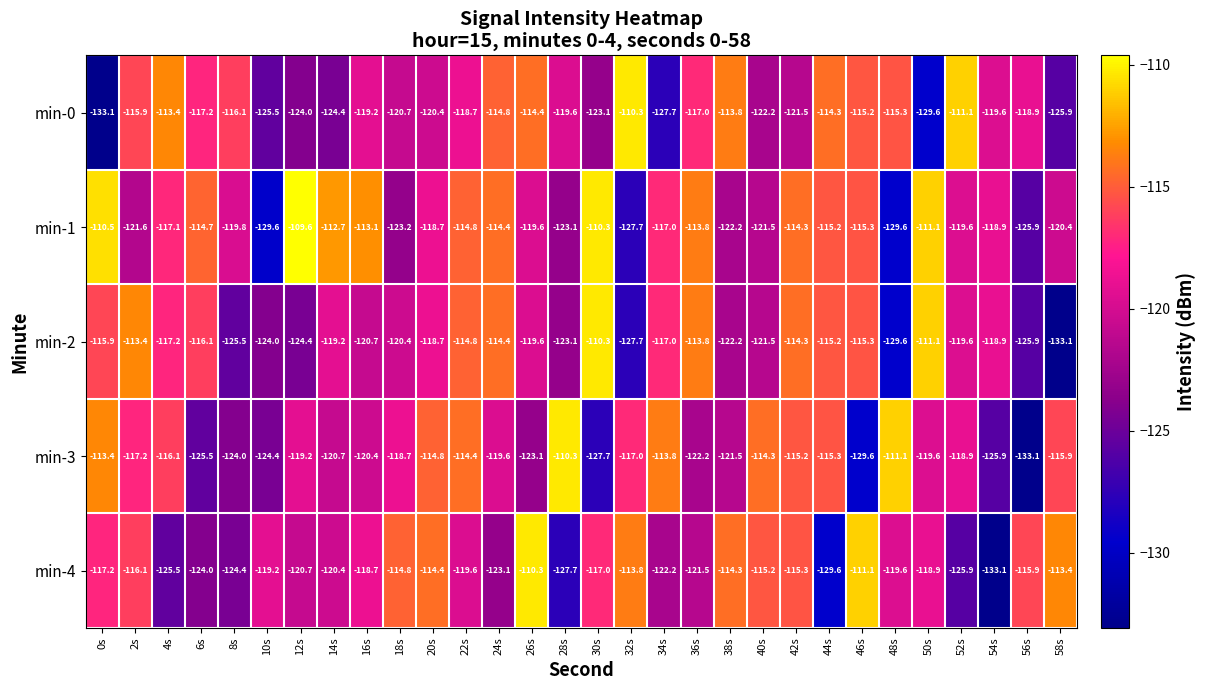

How many categories are shown in the chart?

30